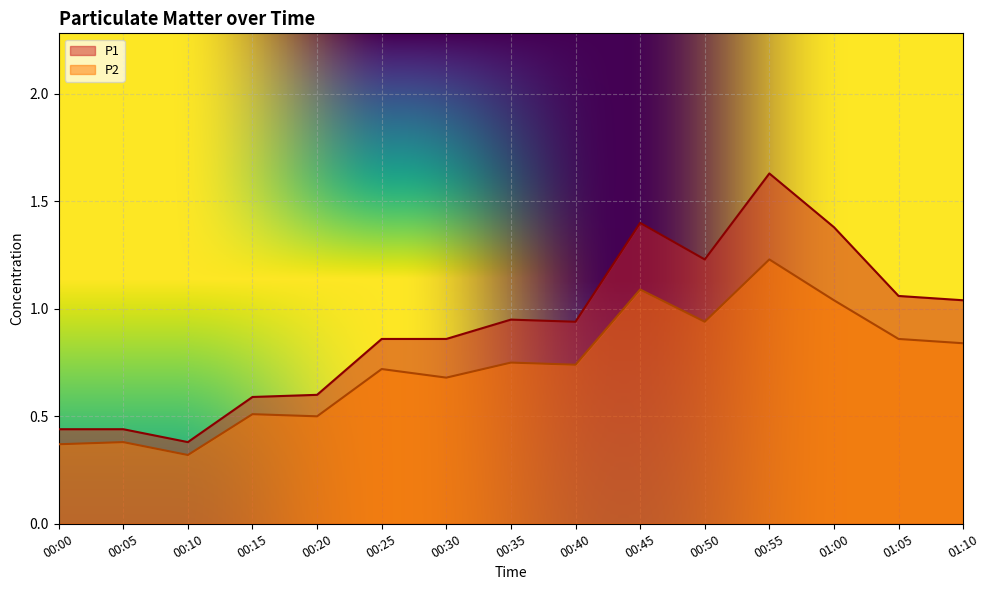

Reading right to left, what are all the values shown in this chart?

P1: 01:10=1.0	01:05=1.1	01:00=1.4	00:55=1.6	00:50=1.2	00:45=1.4	00:40=0.9	00:35=0.9	00:30=0.9	00:25=0.9	00:20=0.6	00:15=0.6	00:10=0.4	00:05=0.4	00:00=0.4
P2: 01:10=0.8	01:05=0.9	01:00=1.0	00:55=1.2	00:50=0.9	00:45=1.1	00:40=0.7	00:35=0.8	00:30=0.7	00:25=0.7	00:20=0.5	00:15=0.5	00:10=0.3	00:05=0.4	00:00=0.4